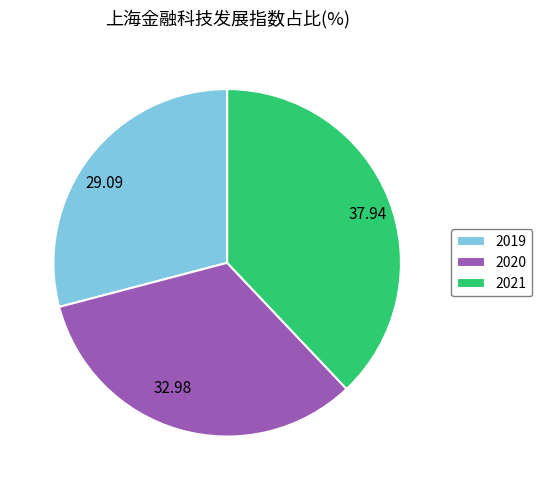

Is the sum of 2020 and 2019 greater than half?

Yes